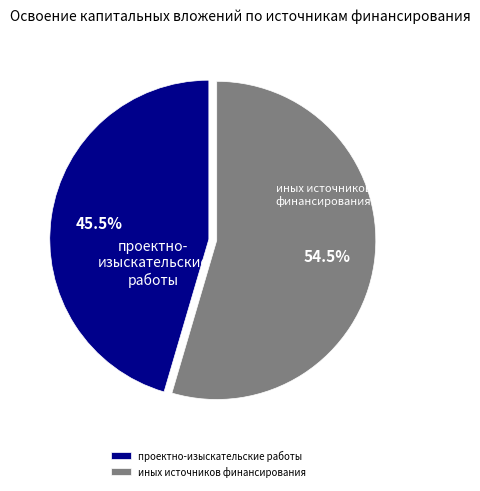

To the nearest percent, what is the combined percentage of проектно-изыскательские работы and иных источников финансирования?

100%